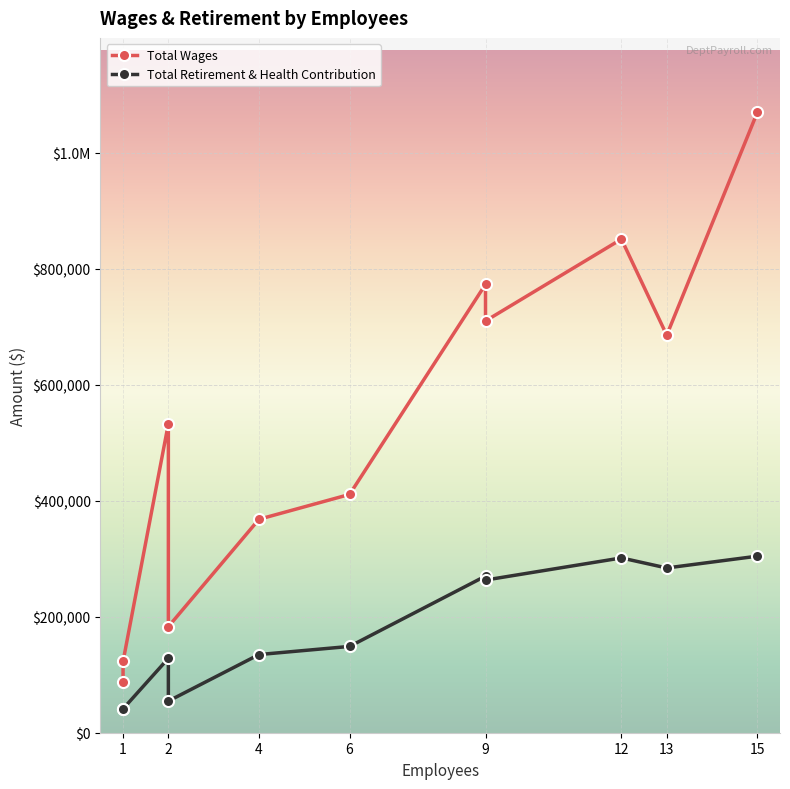

At which label is Total Wages closest to 579096?

2